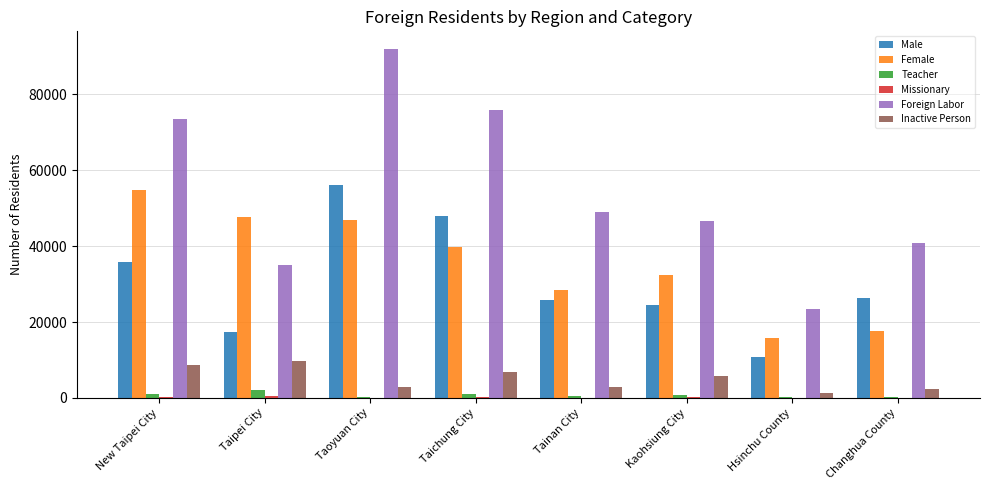

What is the highest value of the Female series?

54769